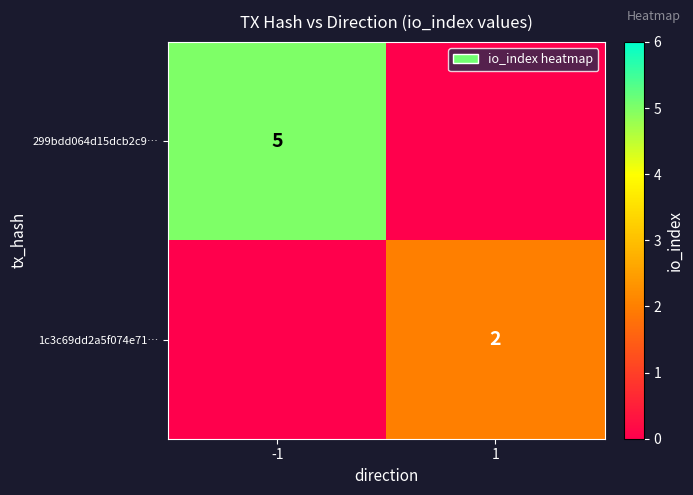

Is it true that 299bdd064d15dcb2c9… equals 8 at -1?

False